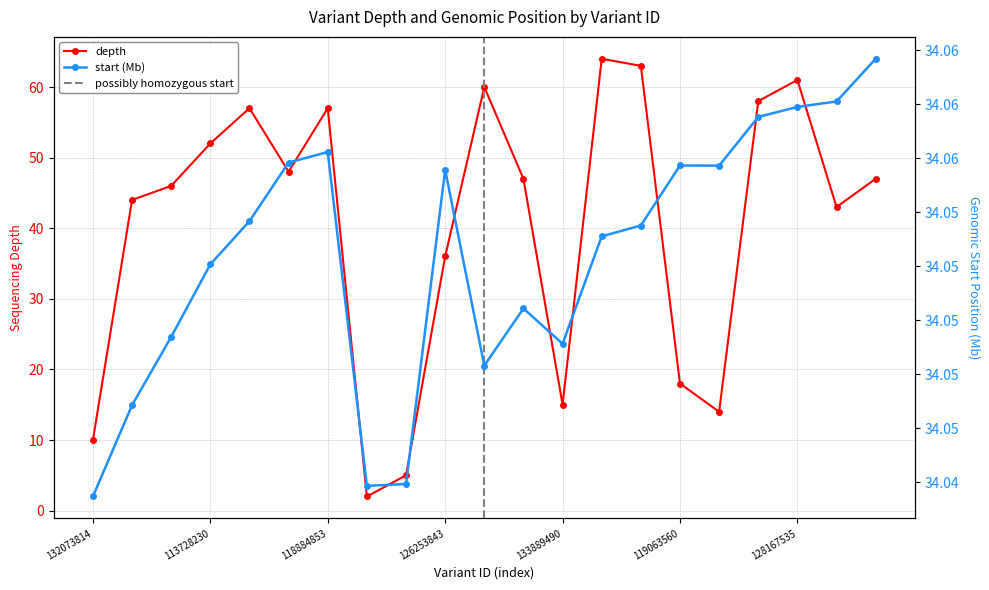

Which series changed the most between 119063560 and 118884857?

depth